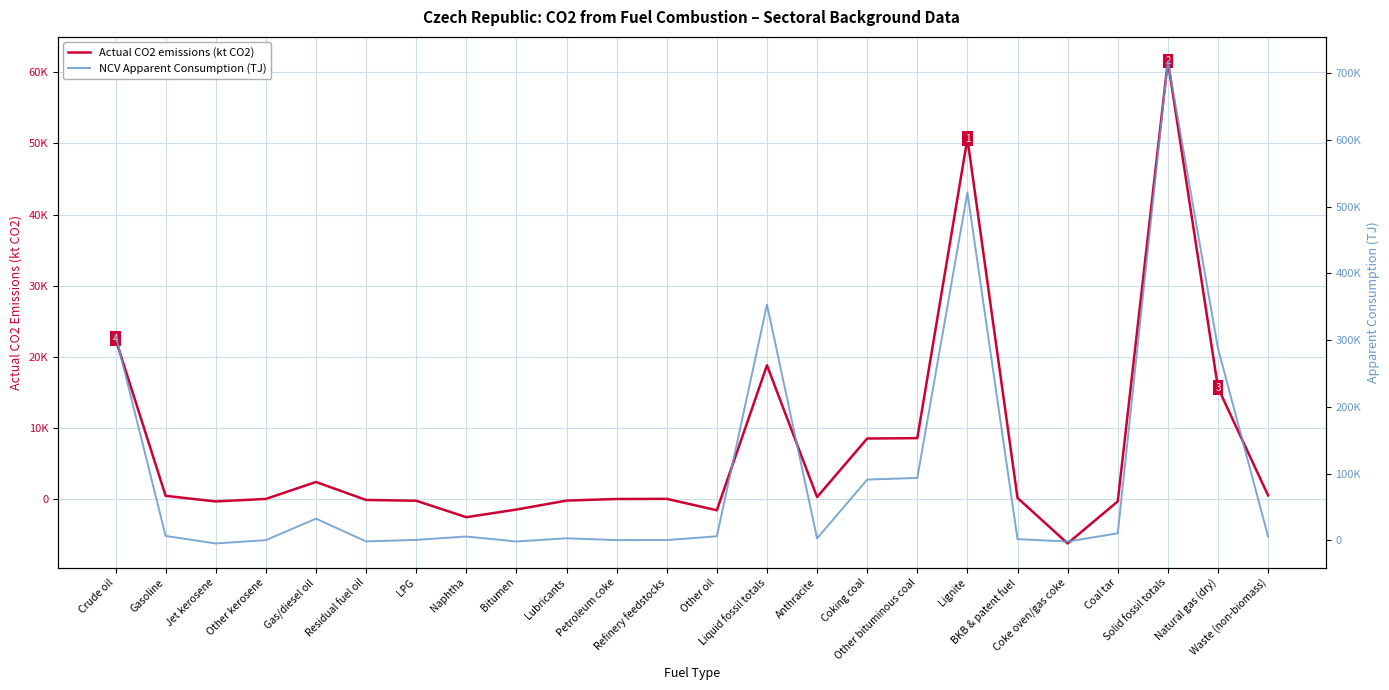

How many times do Actual CO2 emissions (kt CO2) and NCV Apparent Consumption (TJ) cross each other?

6